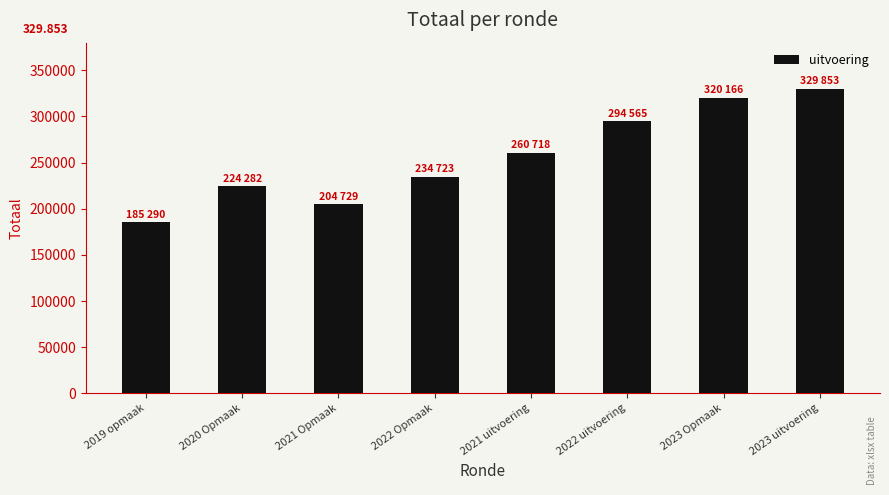

What is the label of the 3rd bar from the right?

2022 uitvoering